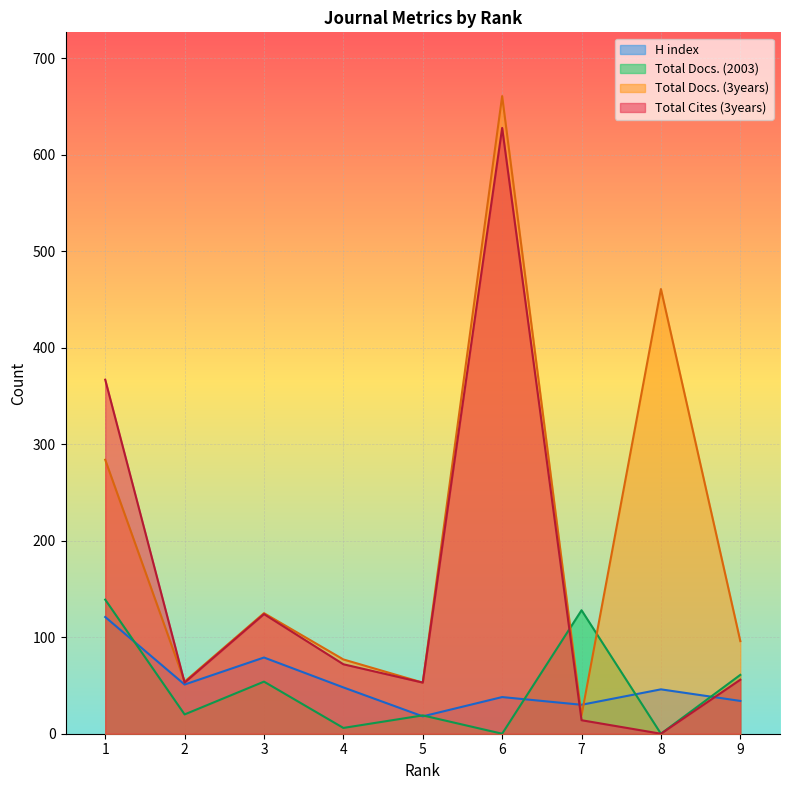

Which series has the largest total across all categories?

Total Docs. (3years)